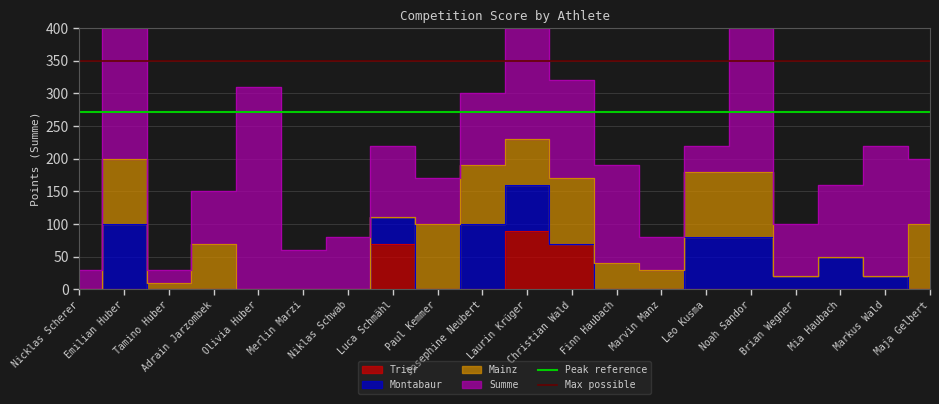

Which label corresponds to the smallest value in the chart?

Nicklas Scherer